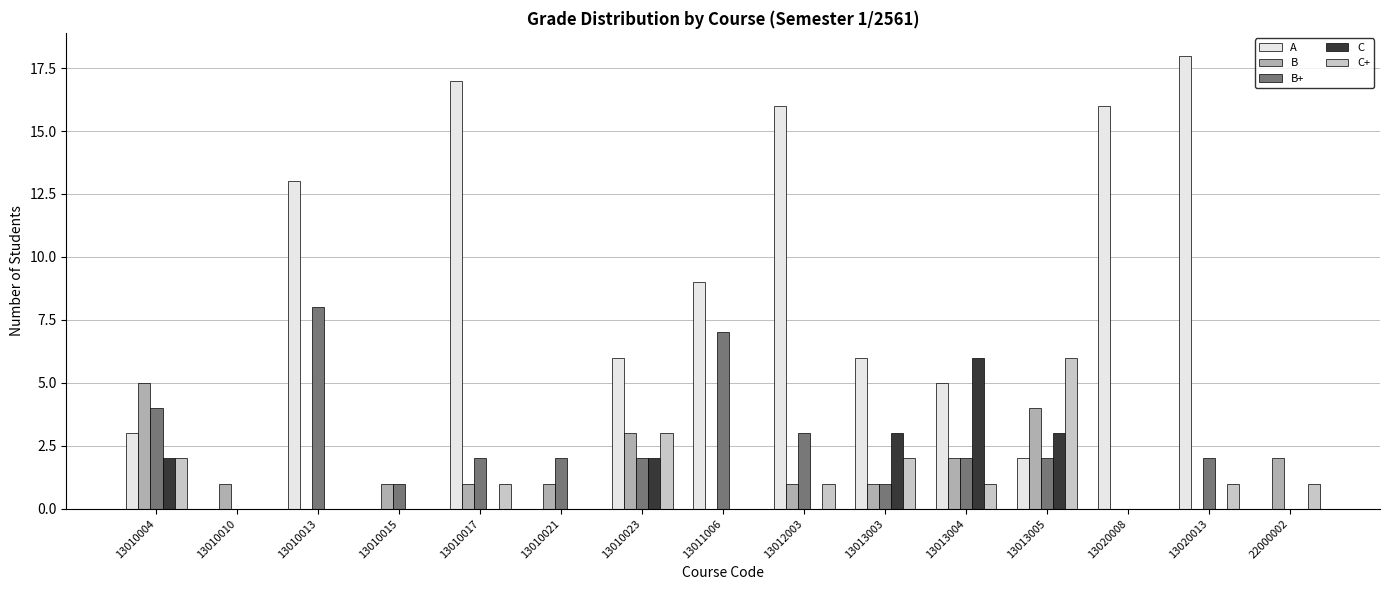

At which label is C+ closest to 3?

13010023